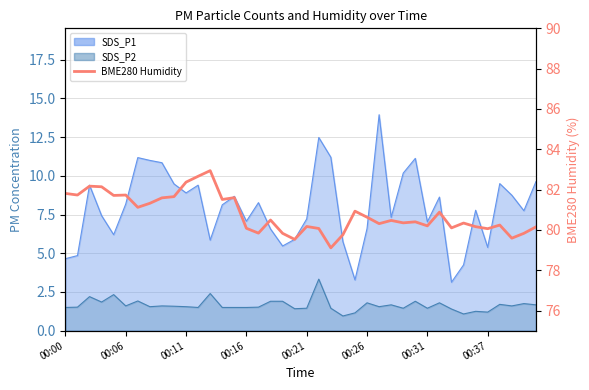

Read the value at 21.

80.1